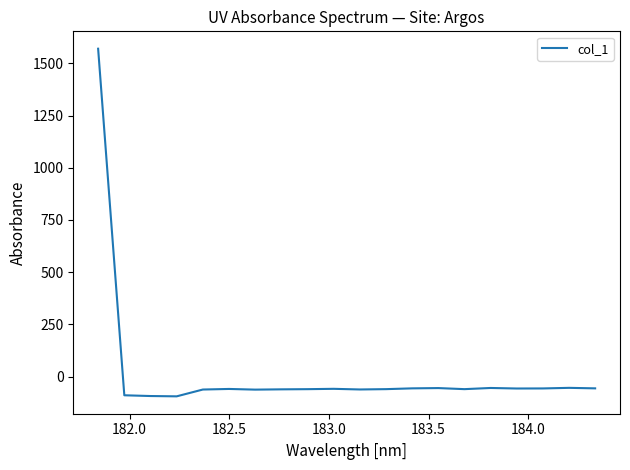

What is the sum of all values?

363.4